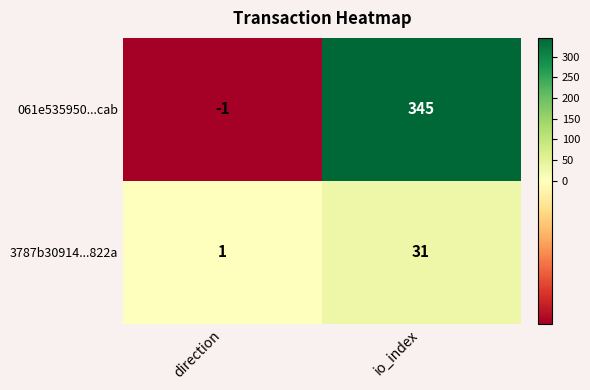

At direction, list the series in order from smallest to largest.

061e535950...cab, 3787b30914...822a